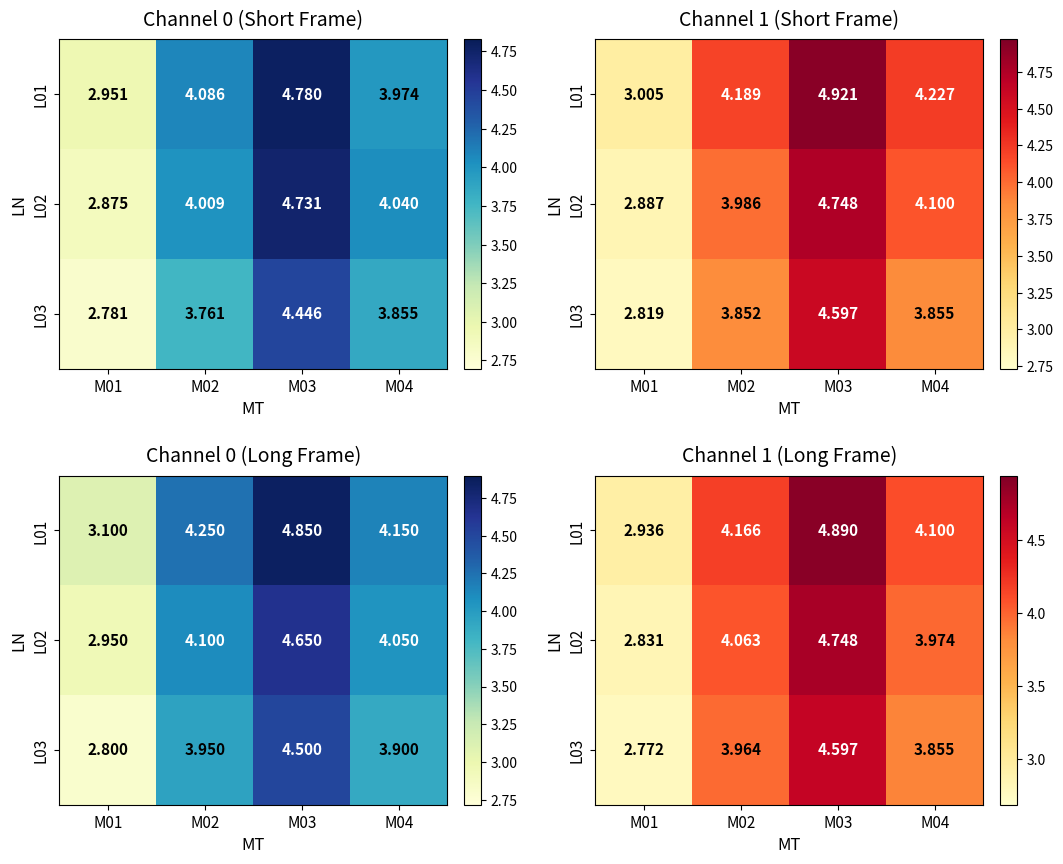

What is the total value across all series at M02?

12.2